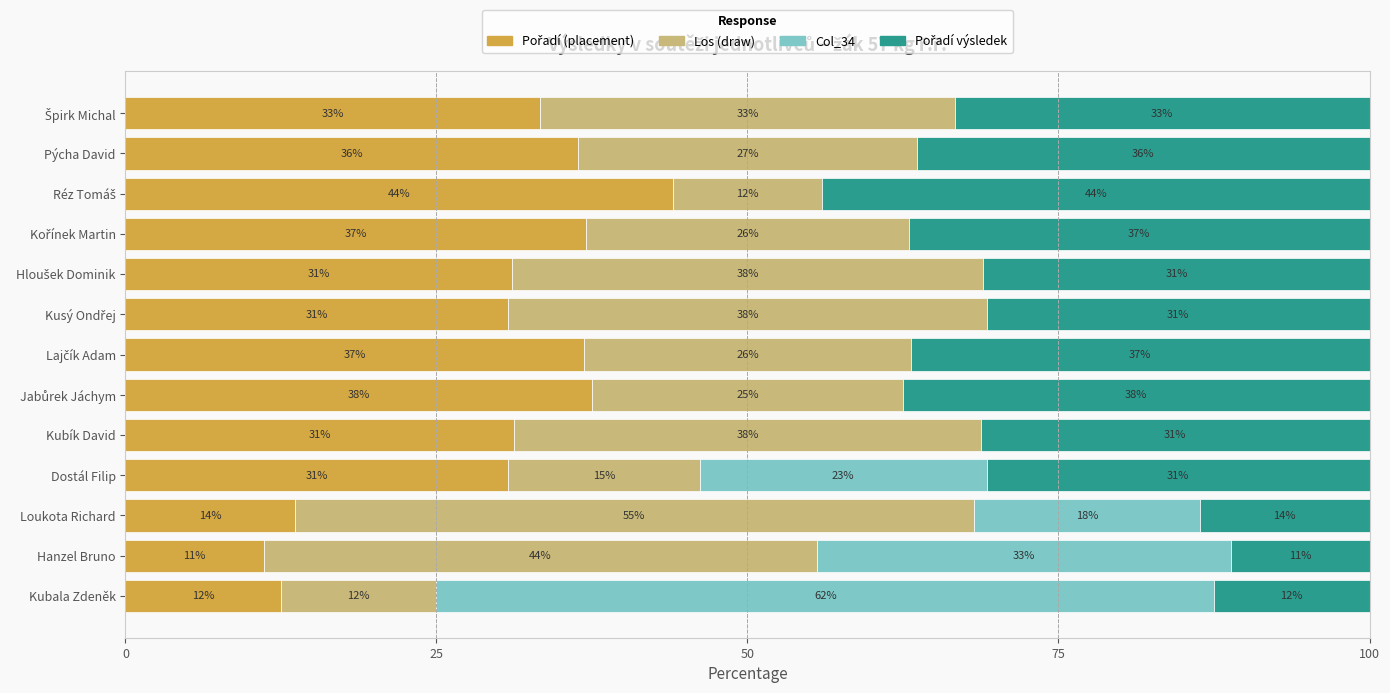

Count the number of data series in this chart.

4